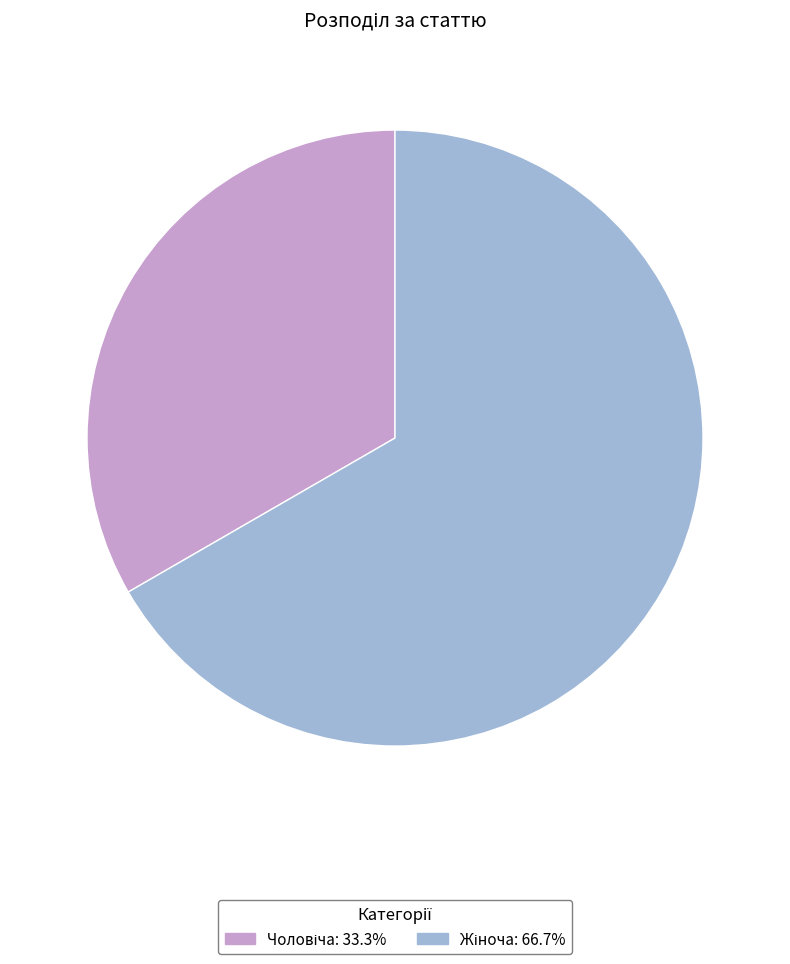

Is there a majority slice in this chart?

Yes